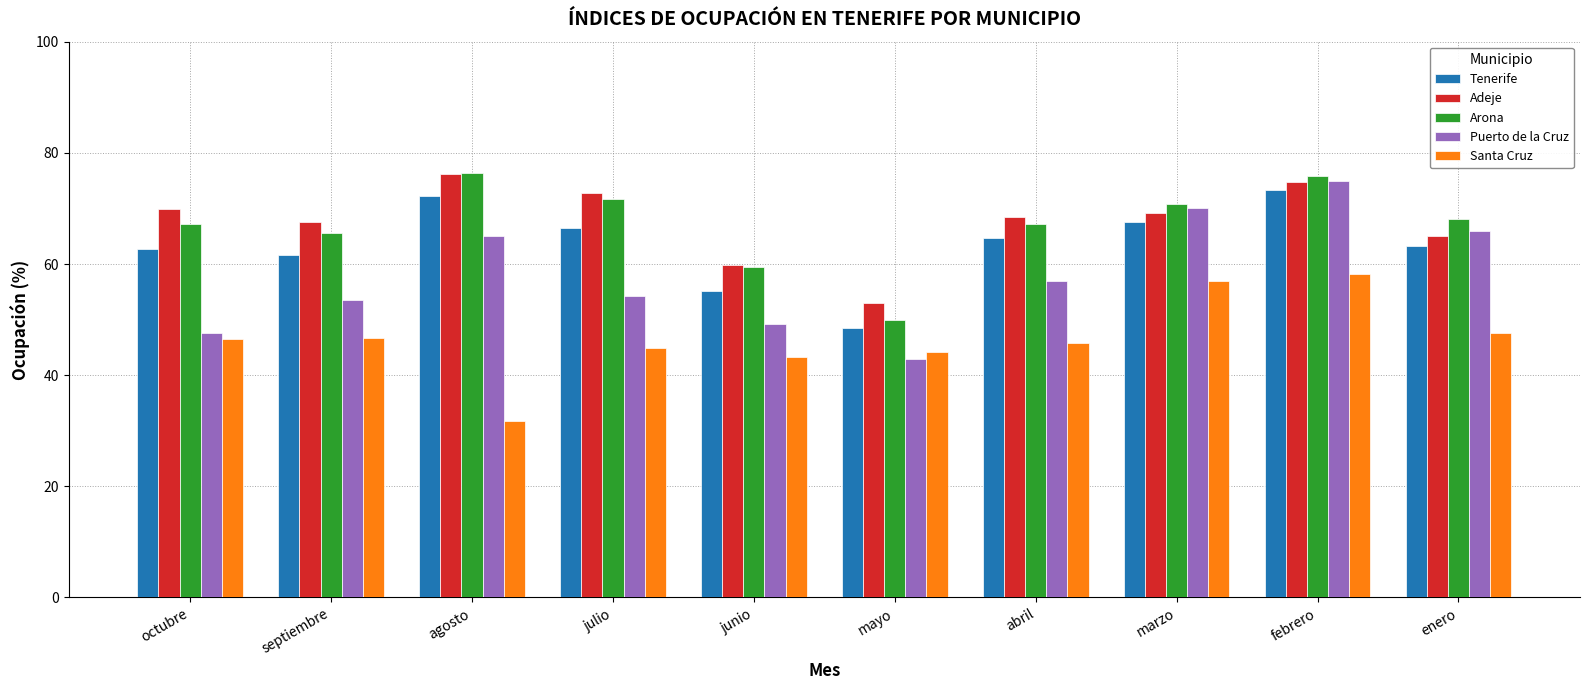

At which category is the sum across all series the highest?

febrero